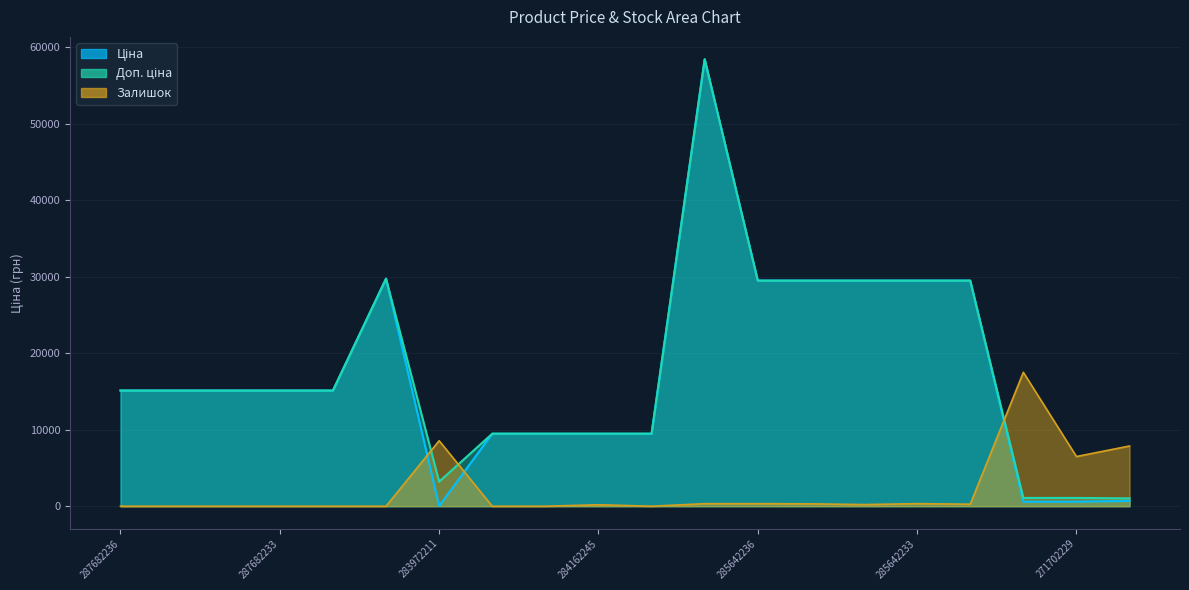

What is the spread (max minus min) of values at 271702229?

5902.8